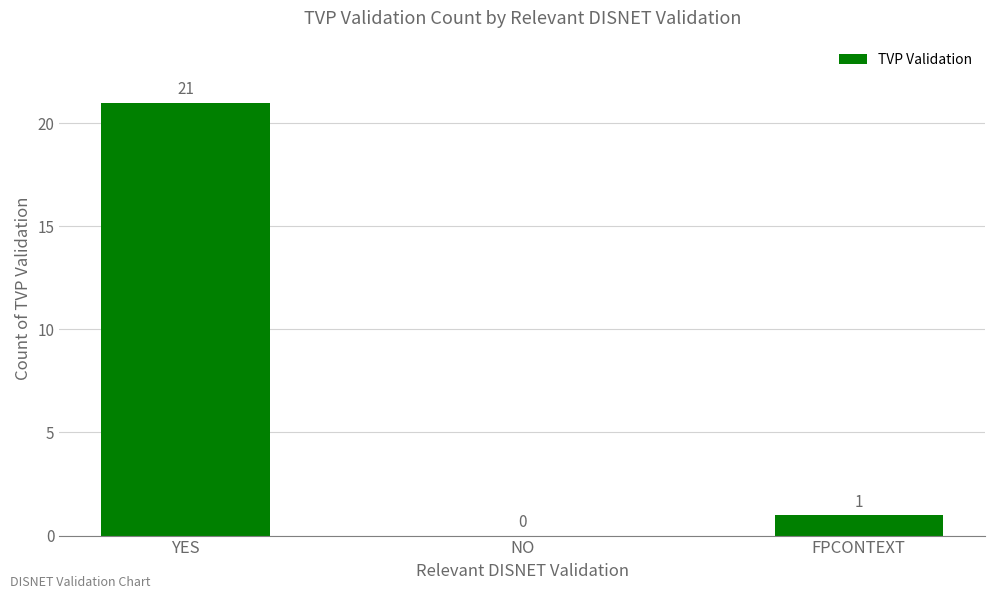

The value at FPCONTEXT is 1. True or false?

True